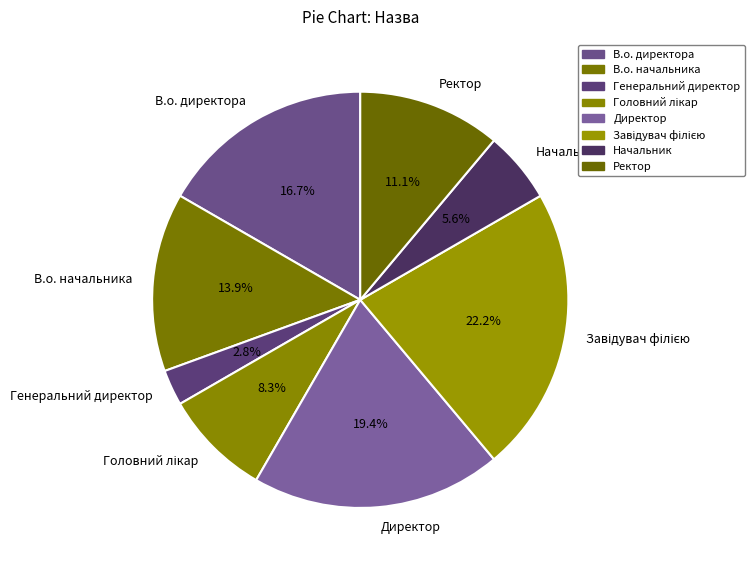

What is the smallest slice in the pie chart?

Генеральний директор